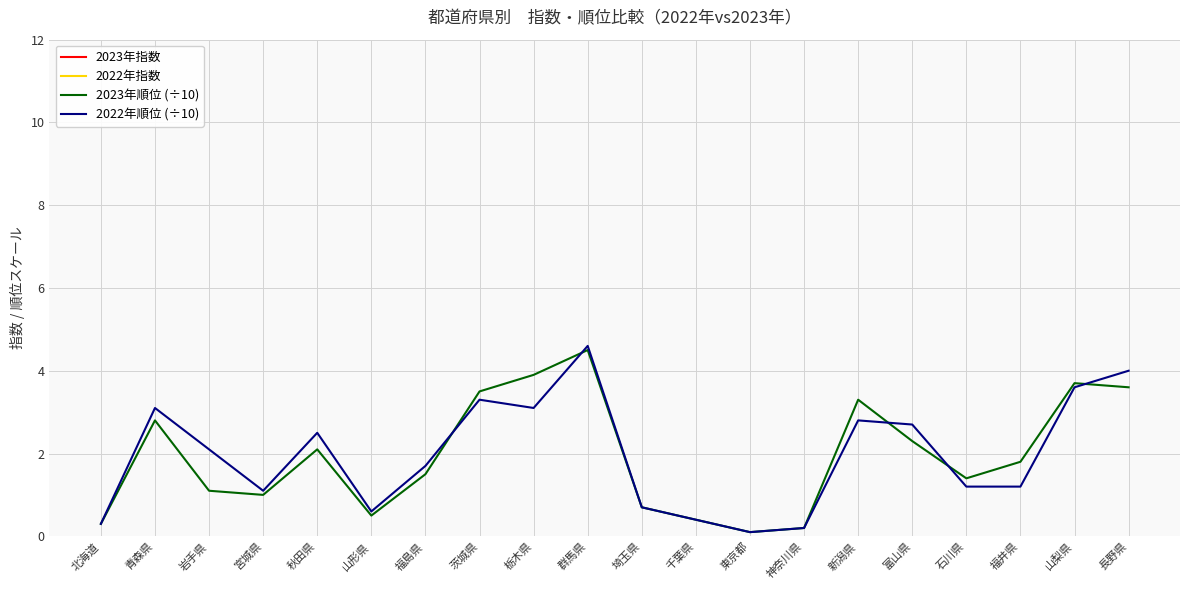

The value of 2023年指数 at 山梨県 is 172.1. True or false?

False